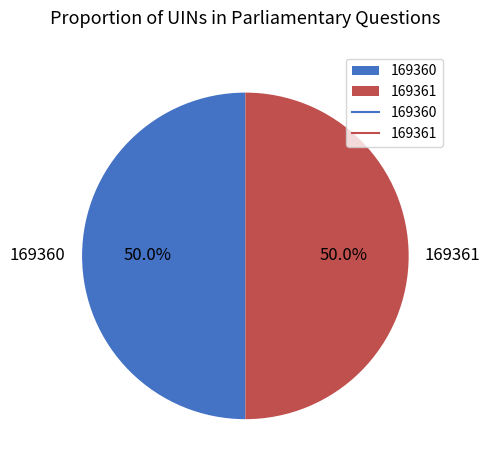

To the nearest percent, what portion does 169361 represent?

50%